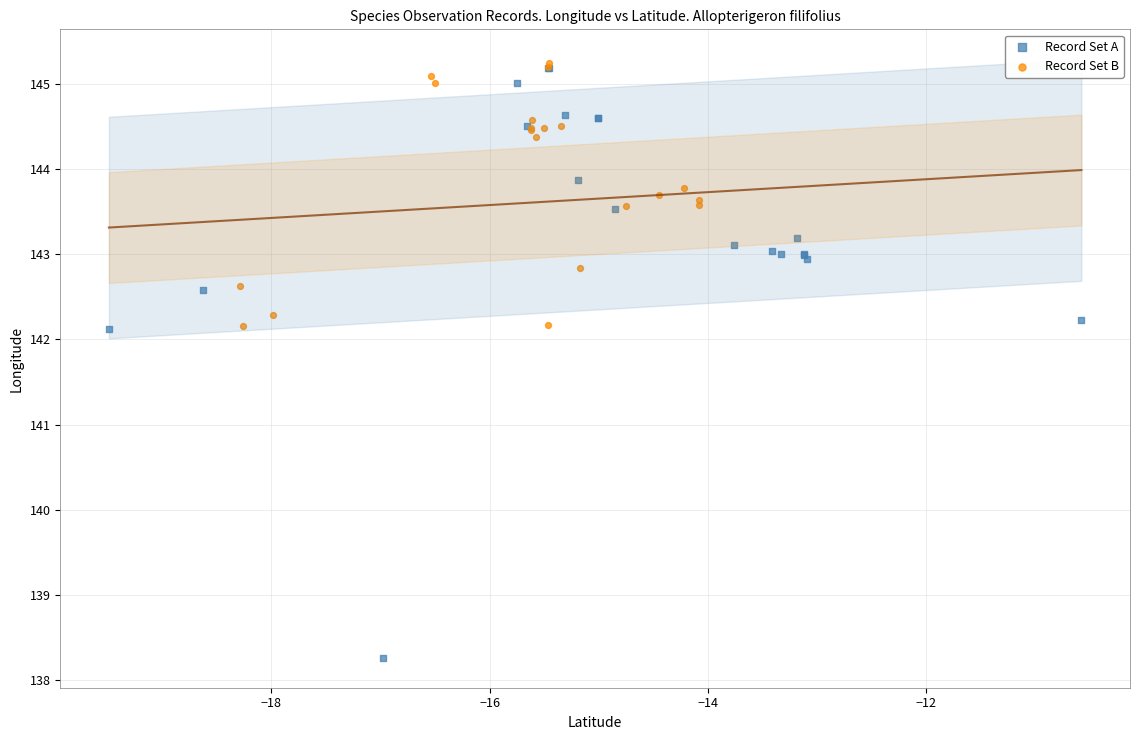

Which series reaches the minimum Y coordinate?

Record Set A